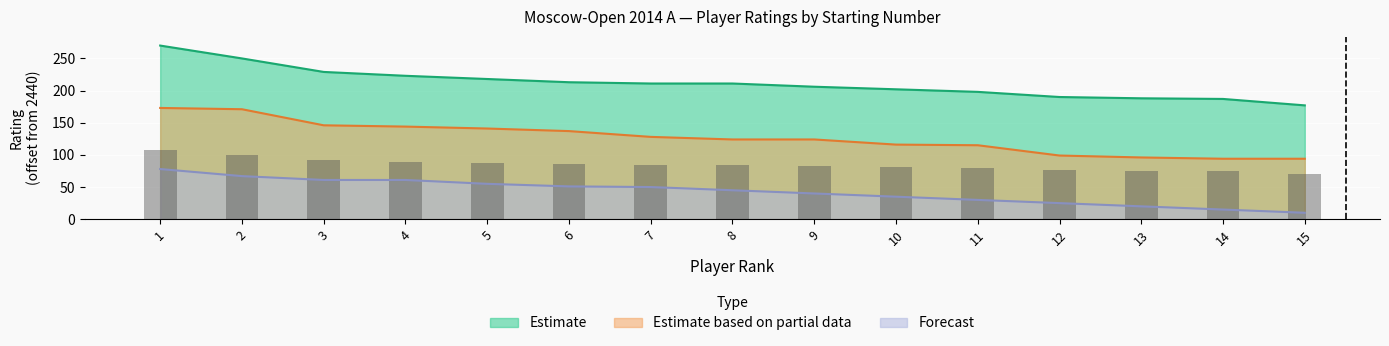

What is the smallest value displayed?

10